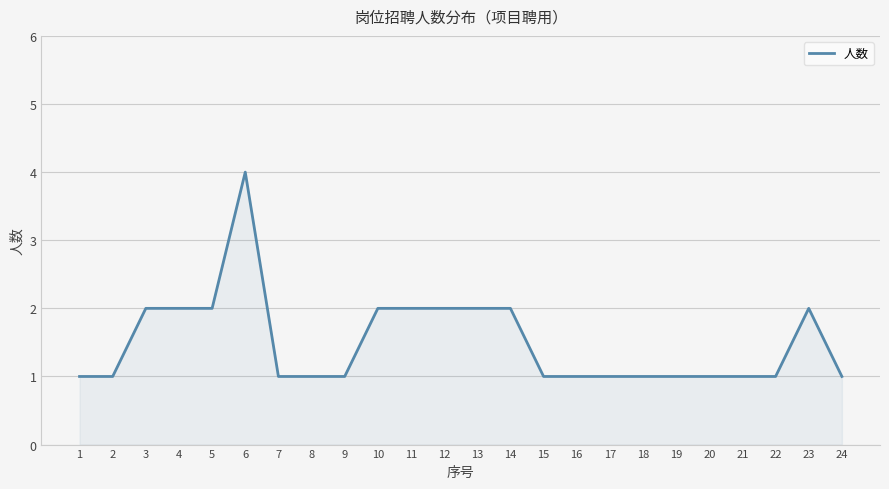

How many lines are shown in the chart?

1